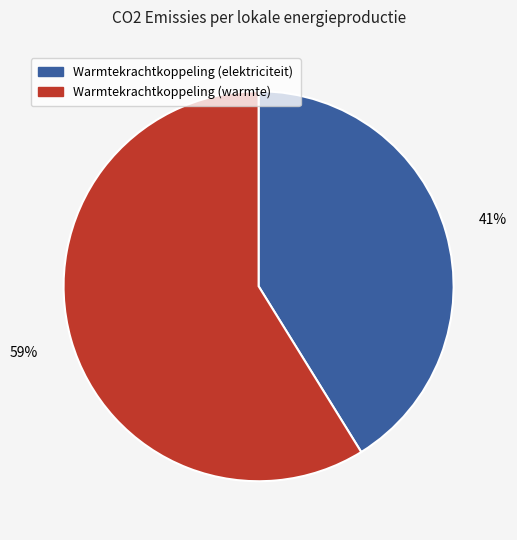

Rank the categories by value from highest to lowest.

Warmtekrachtkoppeling (warmte), Warmtekrachtkoppeling (elektriciteit)